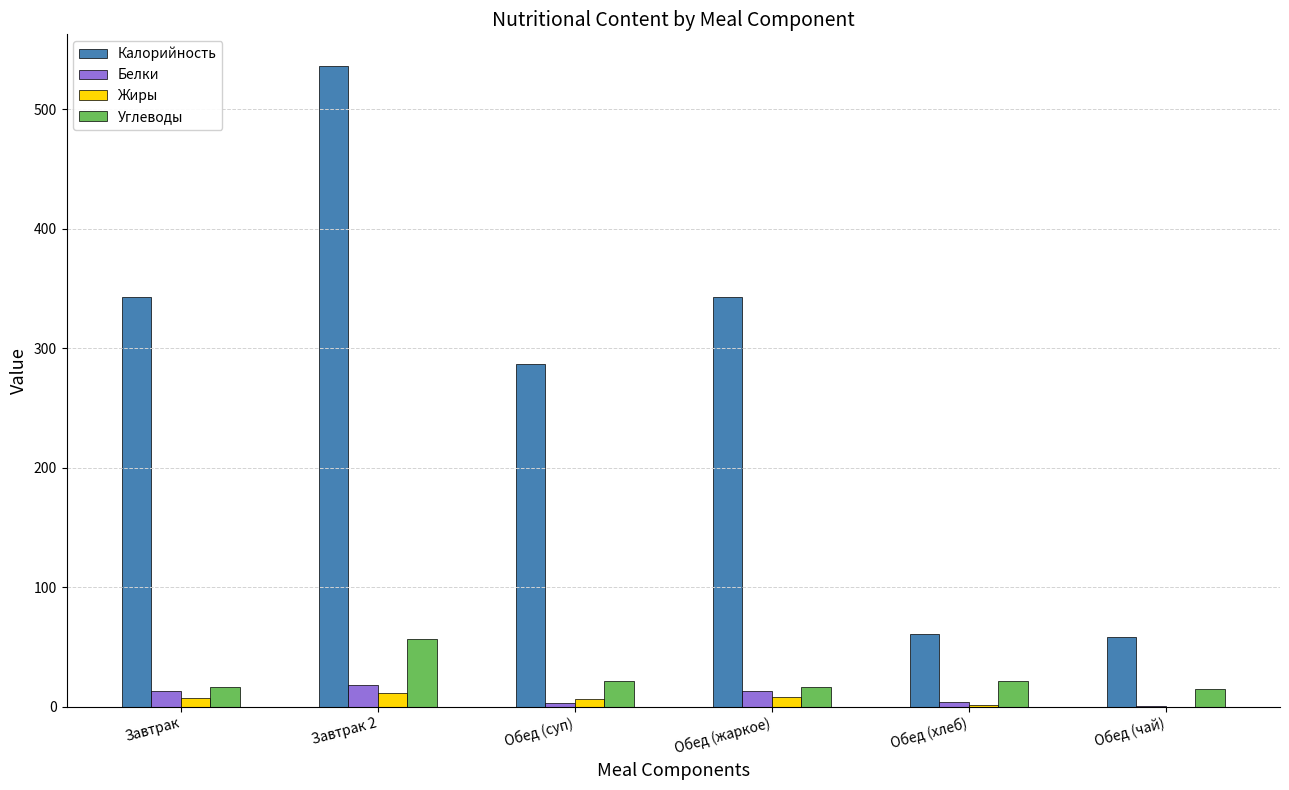

Which series has the largest total across all categories?

Калорийность